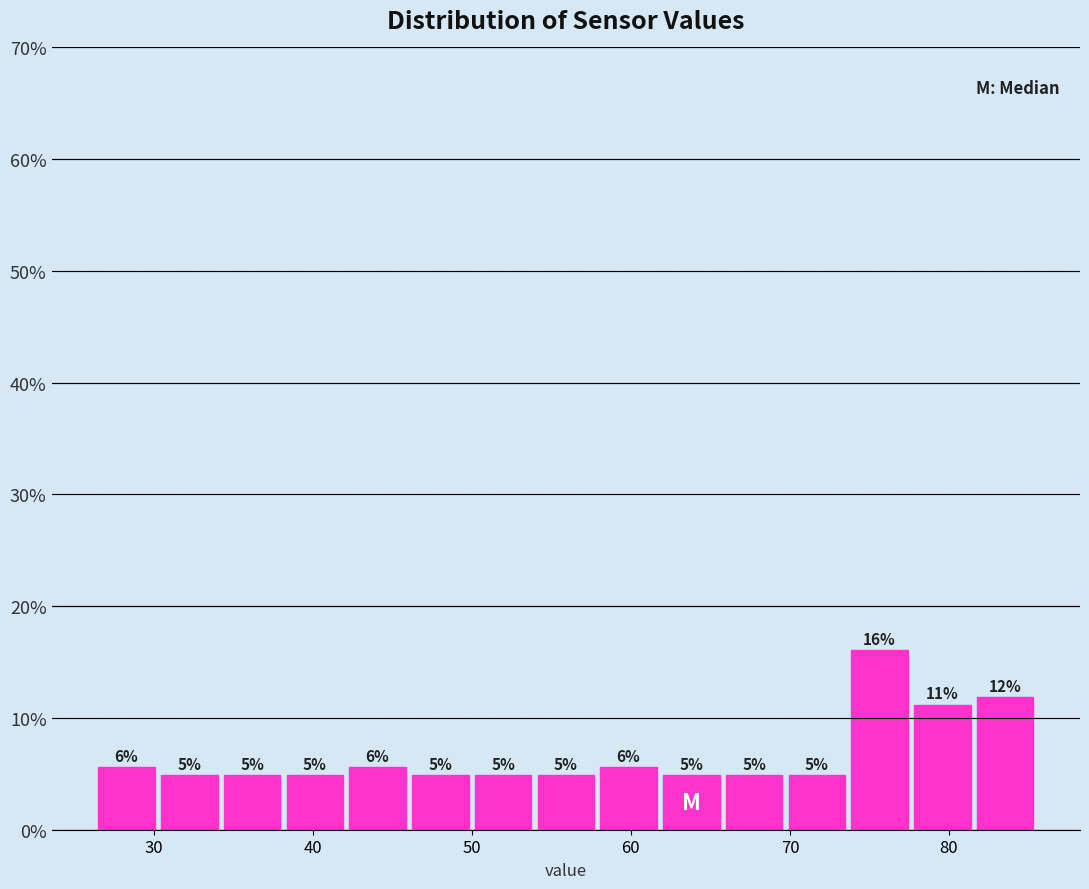

Read against the x-axis, roughly where is the centre of the tallest bar?

76